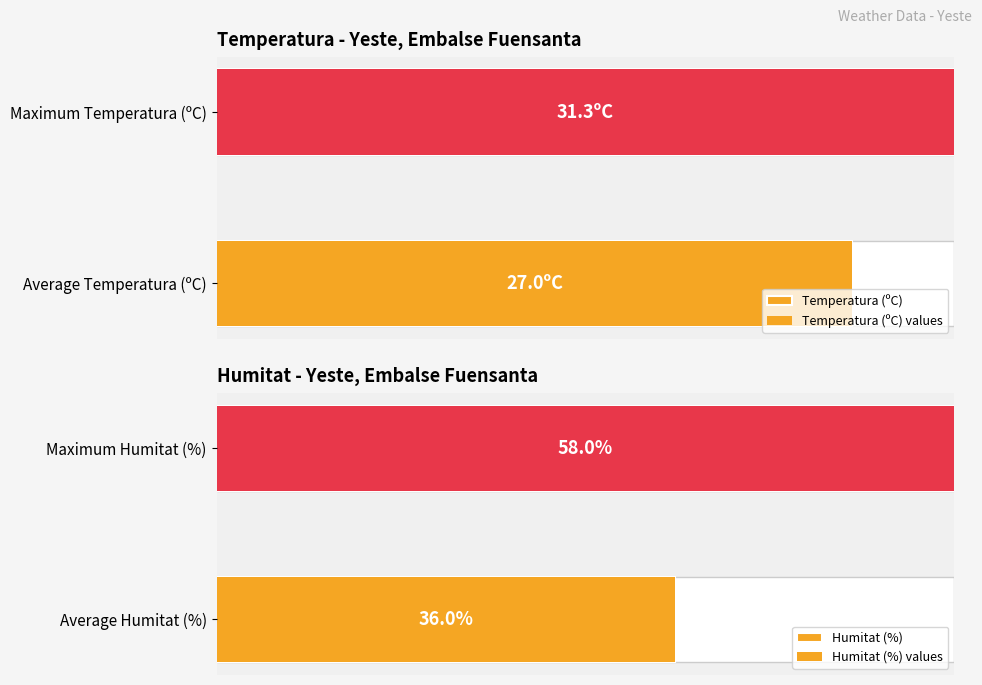

Is the value of Humitat (%) at Maximum Humitat (%) greater than the value of Humitat (%) values at Average Humitat (%)?

Yes